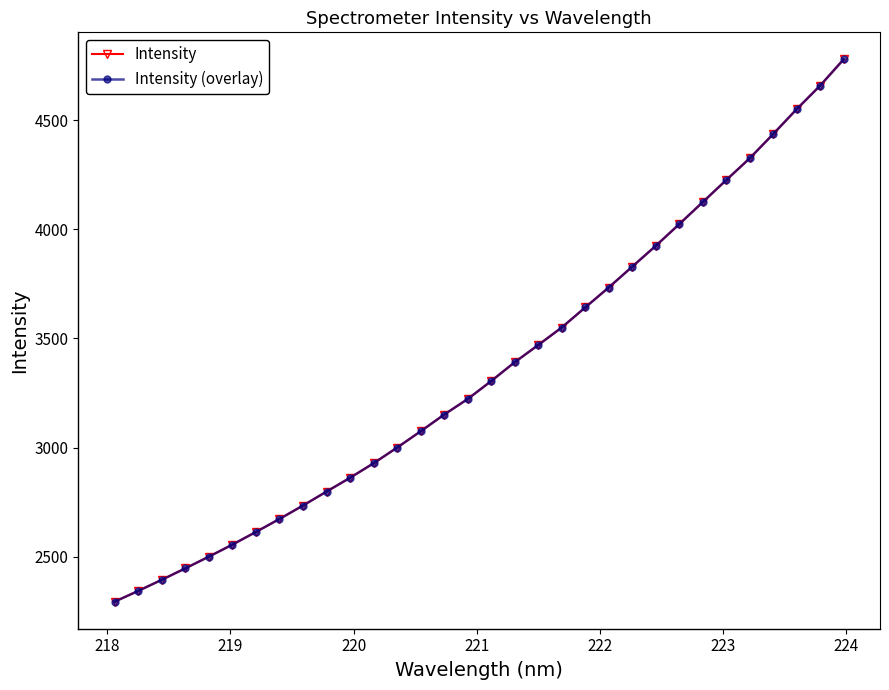

True or false: Intensity (overlay) and Intensity cross at least once.

False